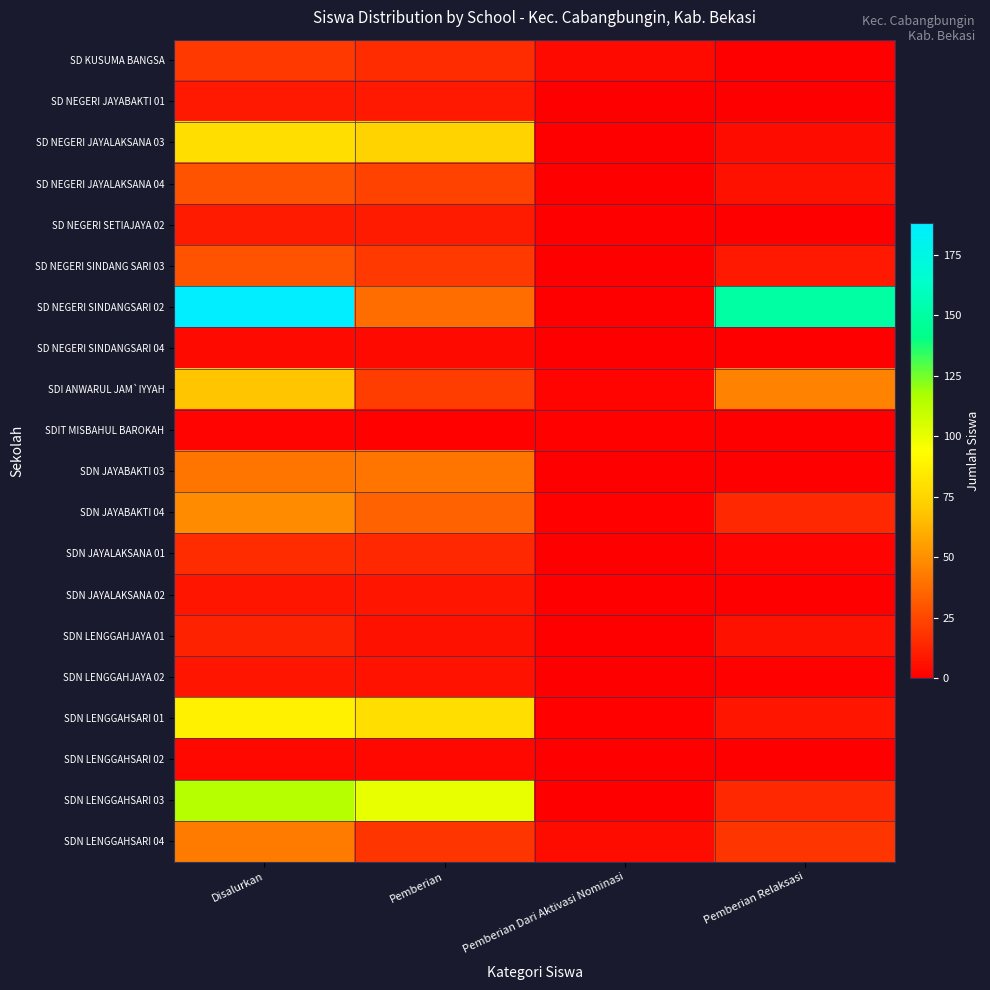

Reading left to right, list all the values displayed in this chart.

SD KUSUMA BANGSA: Disalurkan=20	Pemberian=16	Pemberian Dari Aktivasi Nominasi=4	Pemberian Relaksasi=0
SD NEGERI JAYABAKTI 01: Disalurkan=9	Pemberian=9	Pemberian Dari Aktivasi Nominasi=0	Pemberian Relaksasi=0
SD NEGERI JAYALAKSANA 03: Disalurkan=79	Pemberian=74	Pemberian Dari Aktivasi Nominasi=0	Pemberian Relaksasi=5
SD NEGERI JAYALAKSANA 04: Disalurkan=29	Pemberian=23	Pemberian Dari Aktivasi Nominasi=0	Pemberian Relaksasi=6
SD NEGERI SETIAJAYA 02: Disalurkan=10	Pemberian=10	Pemberian Dari Aktivasi Nominasi=0	Pemberian Relaksasi=0
SD NEGERI SINDANG SARI 03: Disalurkan=29	Pemberian=20	Pemberian Dari Aktivasi Nominasi=0	Pemberian Relaksasi=9
SD NEGERI SINDANGSARI 02: Disalurkan=188	Pemberian=38	Pemberian Dari Aktivasi Nominasi=0	Pemberian Relaksasi=150
SD NEGERI SINDANGSARI 04: Disalurkan=4	Pemberian=4	Pemberian Dari Aktivasi Nominasi=0	Pemberian Relaksasi=0
SDI ANWARUL JAM`IYYAH: Disalurkan=69	Pemberian=22	Pemberian Dari Aktivasi Nominasi=2	Pemberian Relaksasi=45
SDIT MISBAHUL BAROKAH: Disalurkan=2	Pemberian=1	Pemberian Dari Aktivasi Nominasi=1	Pemberian Relaksasi=0
SDN JAYABAKTI 03: Disalurkan=41	Pemberian=41	Pemberian Dari Aktivasi Nominasi=0	Pemberian Relaksasi=0
SDN JAYABAKTI 04: Disalurkan=49	Pemberian=34	Pemberian Dari Aktivasi Nominasi=1	Pemberian Relaksasi=14
SDN JAYALAKSANA 01: Disalurkan=16	Pemberian=14	Pemberian Dari Aktivasi Nominasi=0	Pemberian Relaksasi=2
SDN JAYALAKSANA 02: Disalurkan=8	Pemberian=8	Pemberian Dari Aktivasi Nominasi=0	Pemberian Relaksasi=0
SDN LENGGAHJAYA 01: Disalurkan=12	Pemberian=6	Pemberian Dari Aktivasi Nominasi=0	Pemberian Relaksasi=6
SDN LENGGAHJAYA 02: Disalurkan=8	Pemberian=7	Pemberian Dari Aktivasi Nominasi=0	Pemberian Relaksasi=1
SDN LENGGAHSARI 01: Disalurkan=88	Pemberian=79	Pemberian Dari Aktivasi Nominasi=1	Pemberian Relaksasi=8
SDN LENGGAHSARI 02: Disalurkan=3	Pemberian=3	Pemberian Dari Aktivasi Nominasi=0	Pemberian Relaksasi=0
SDN LENGGAHSARI 03: Disalurkan=114	Pemberian=100	Pemberian Dari Aktivasi Nominasi=0	Pemberian Relaksasi=14
SDN LENGGAHSARI 04: Disalurkan=43	Pemberian=19	Pemberian Dari Aktivasi Nominasi=5	Pemberian Relaksasi=19